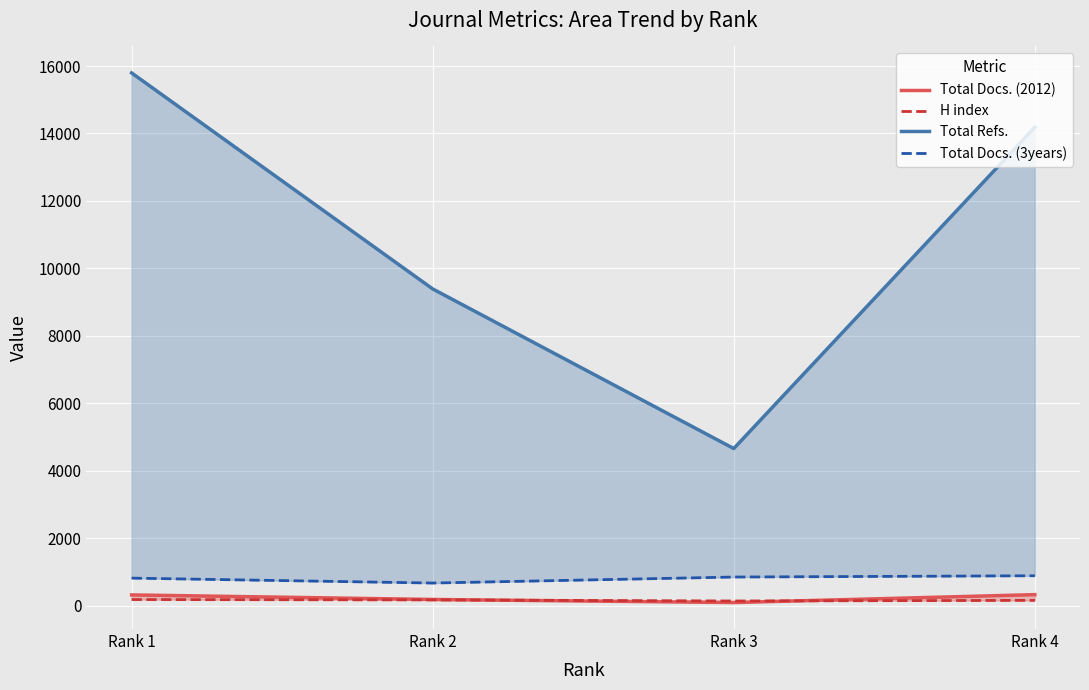

What value does the Total Refs. series have at Rank 3?

4662